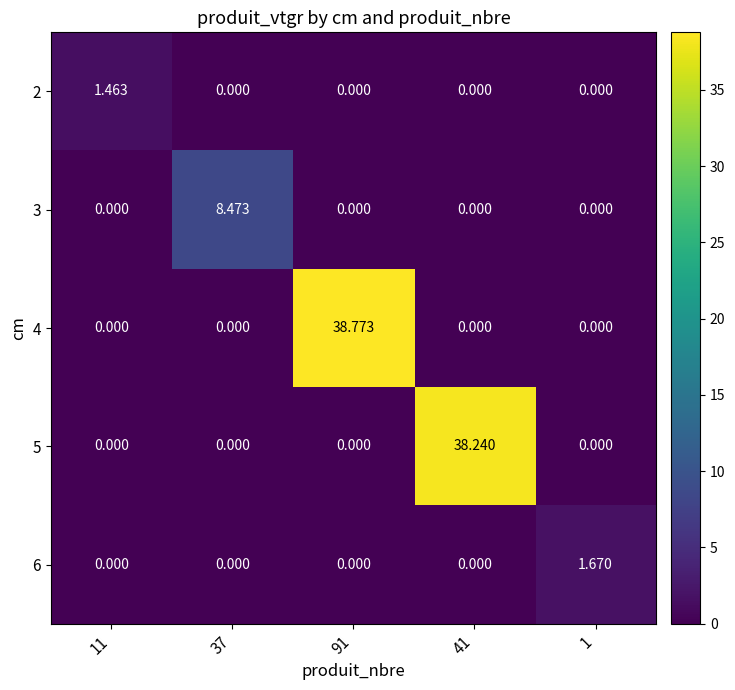

Is the value of 2 at 11 greater than the value of 4 at 37?

Yes